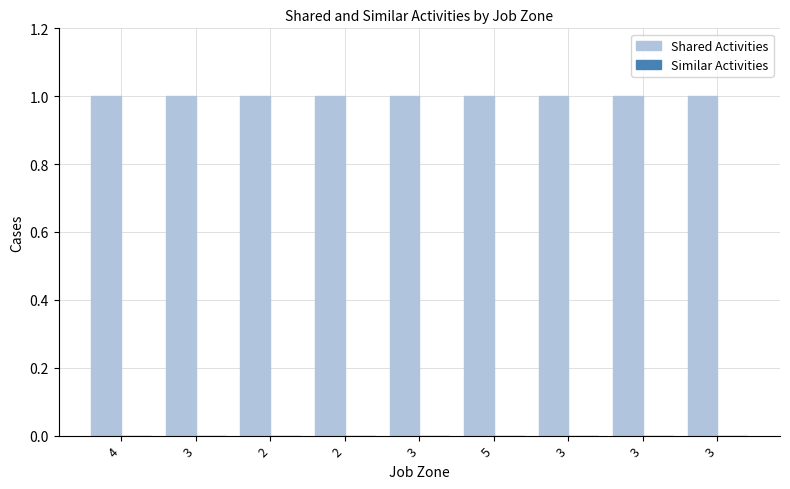

Rank the series at 3 from lowest to highest value.

Similar Activities, Shared Activities